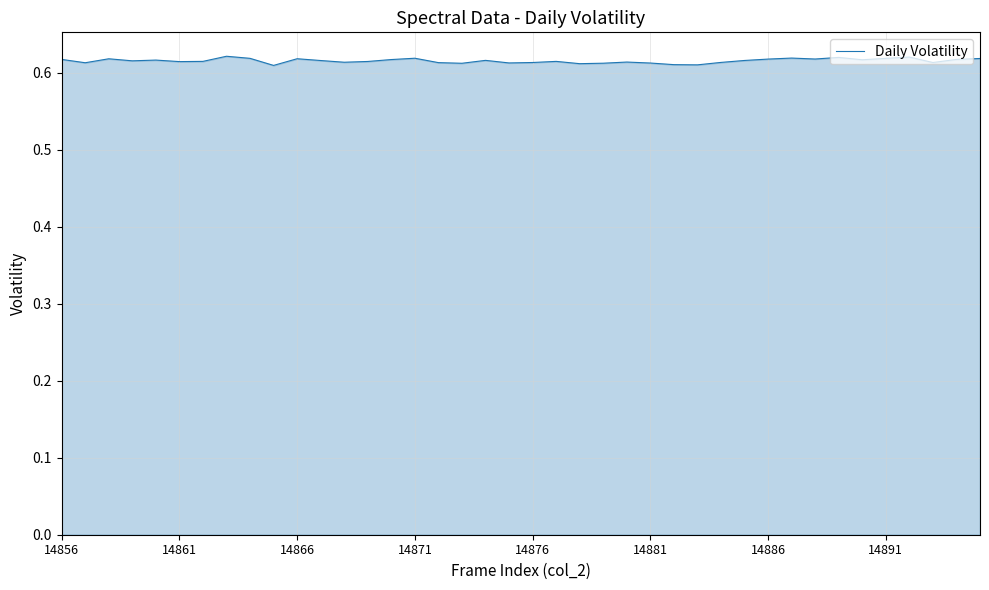

Is it true that the value at 14881 is 0.3?

False